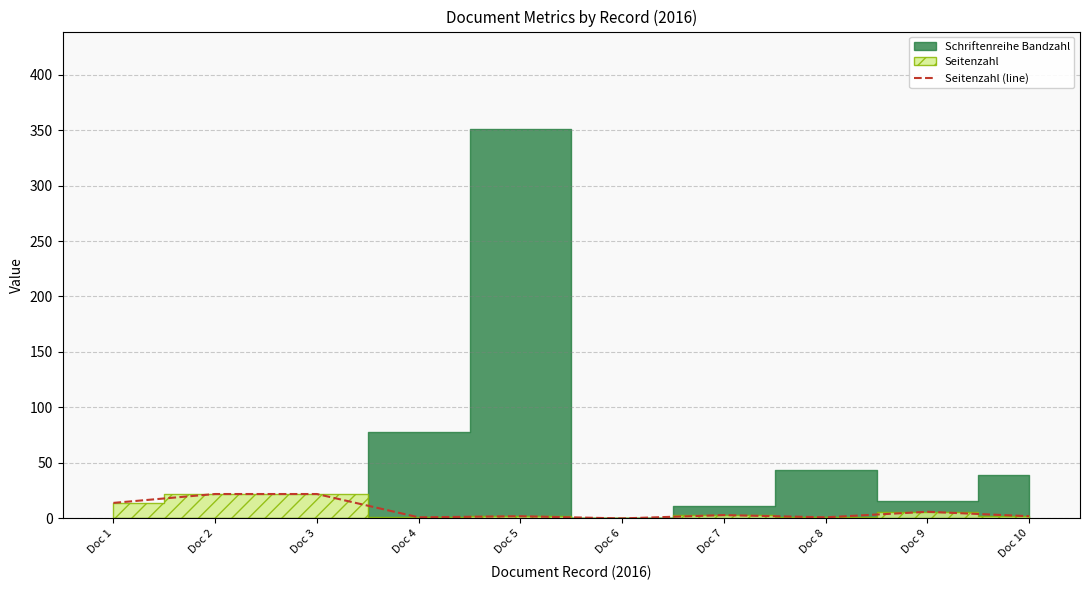

Read the value at Doc 3, to the nearest 10.

20